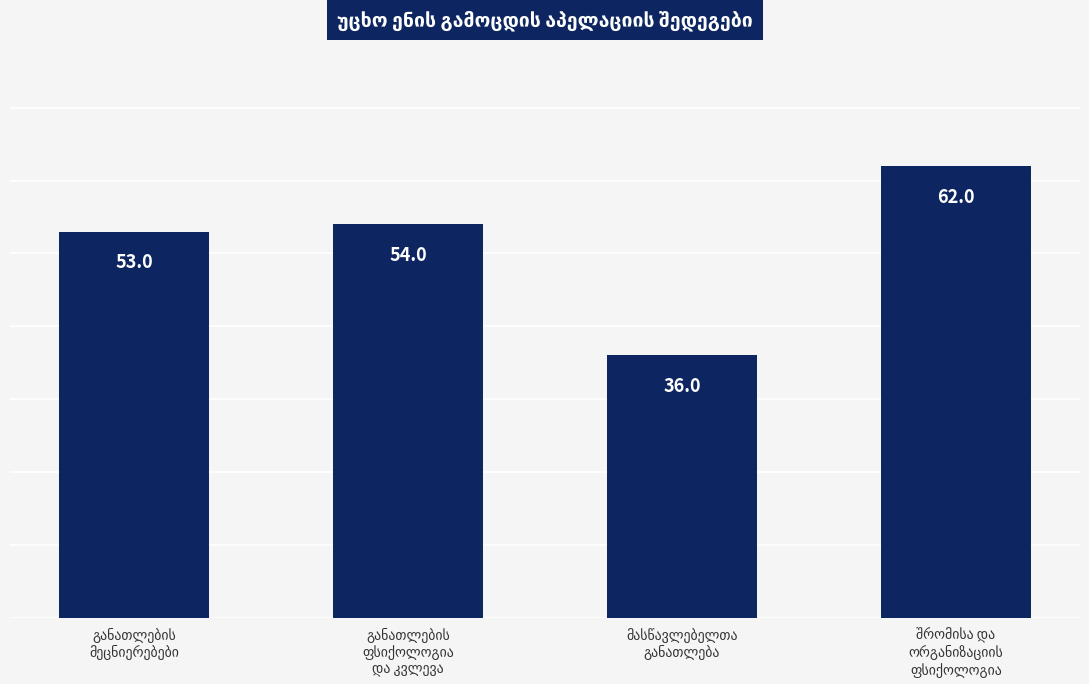

What is the smallest value displayed?

36